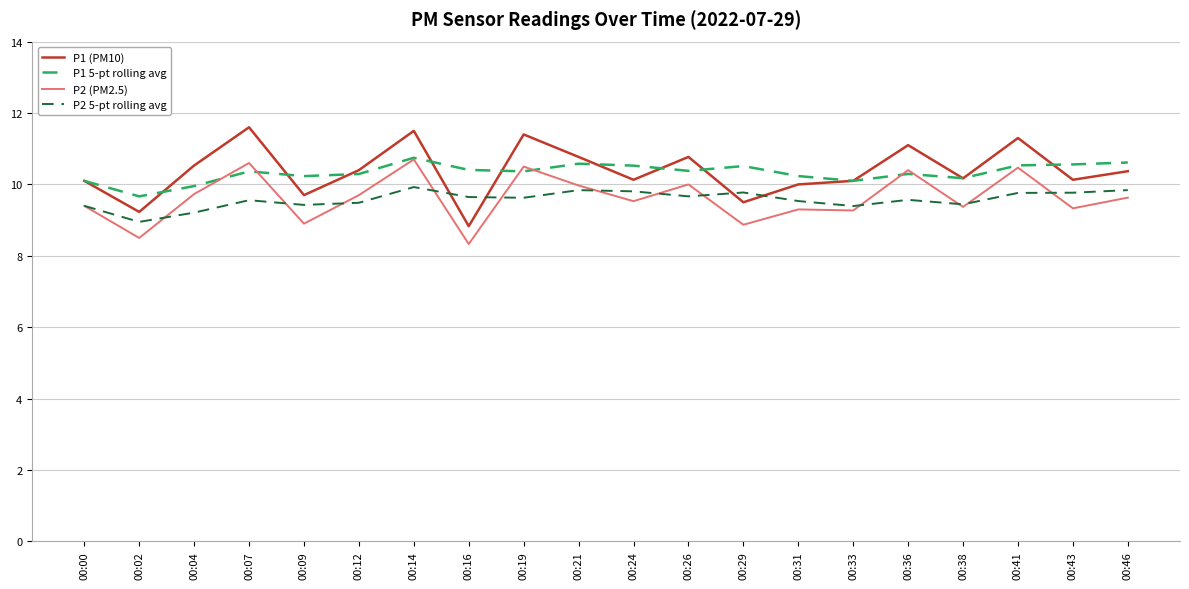

True or false: P2 5-pt rolling avg has more than 0 interior local peaks.

True